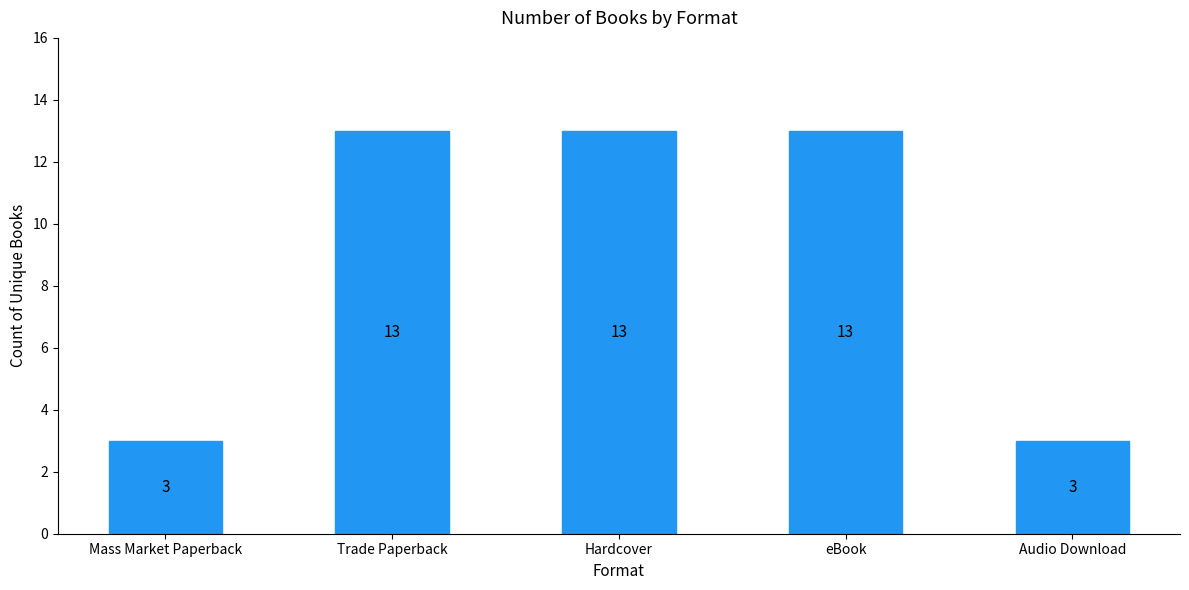

What is the sum of the values at Audio Download and eBook?

16